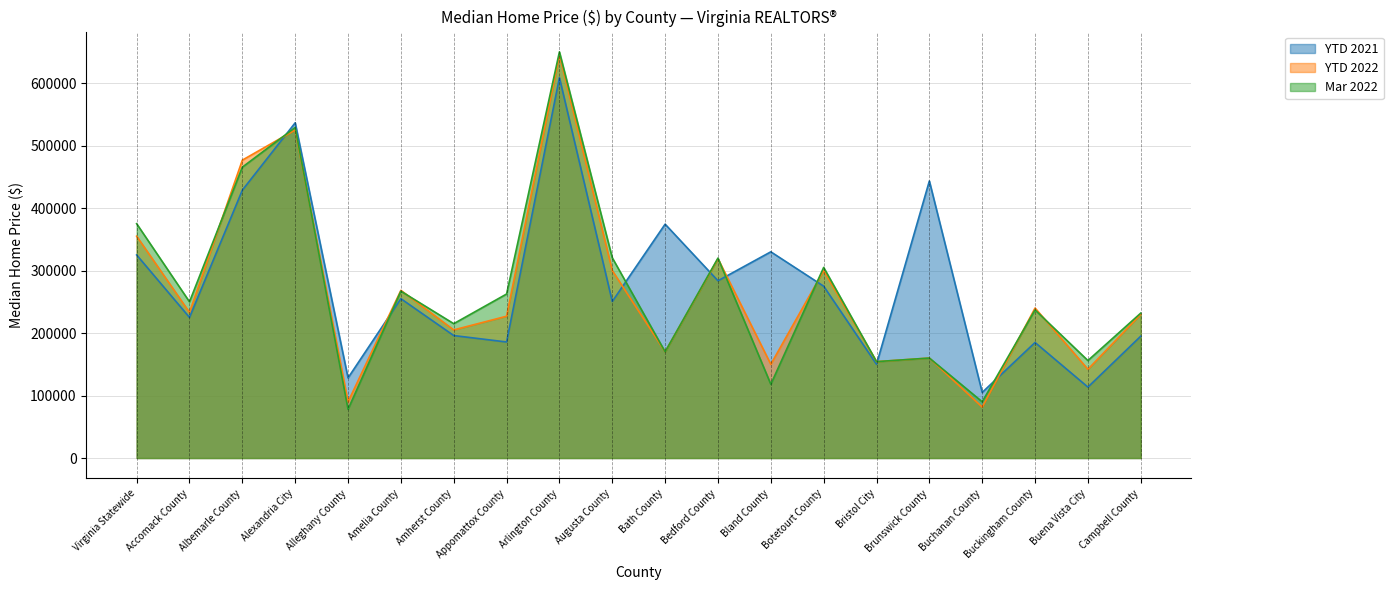

What is the label of the 20th point from the right?

Virginia Statewide